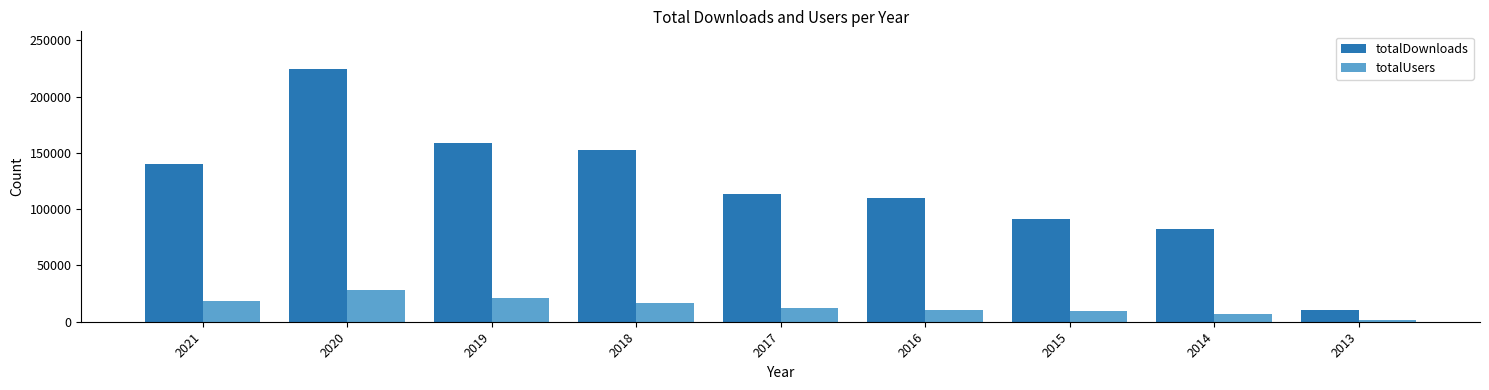

How many distinct data groups are displayed?

2